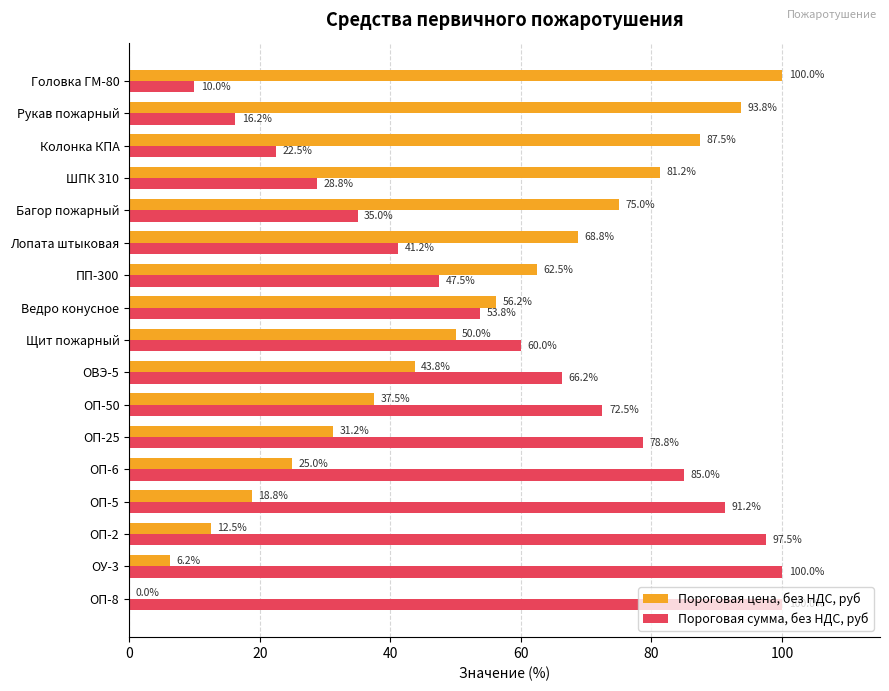

What is the maximum value shown in the chart?

100.0